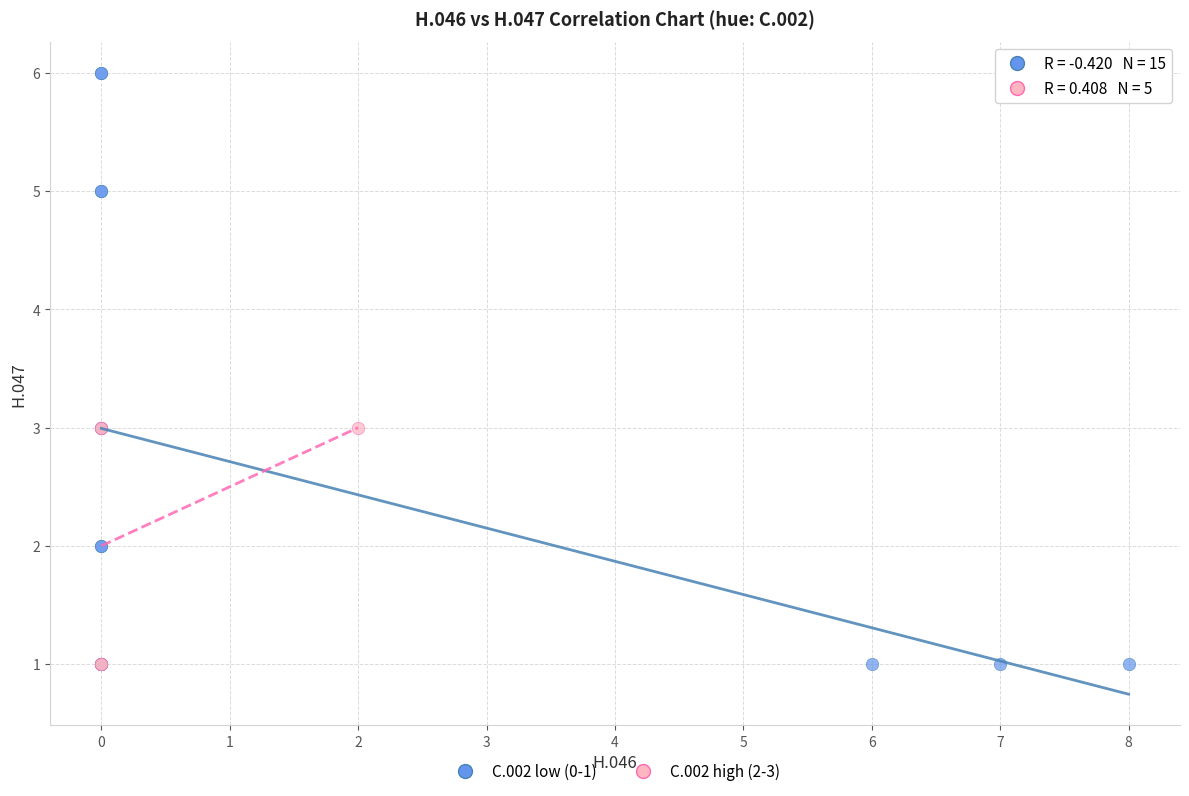

Which series reaches the maximum Y coordinate?

C.002 low (0-1)